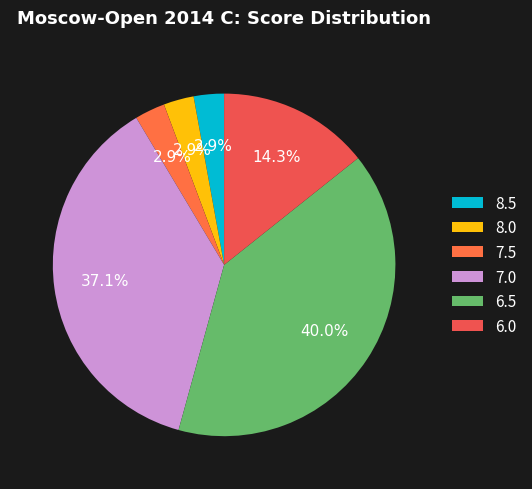

How many segments does this pie chart have?

6